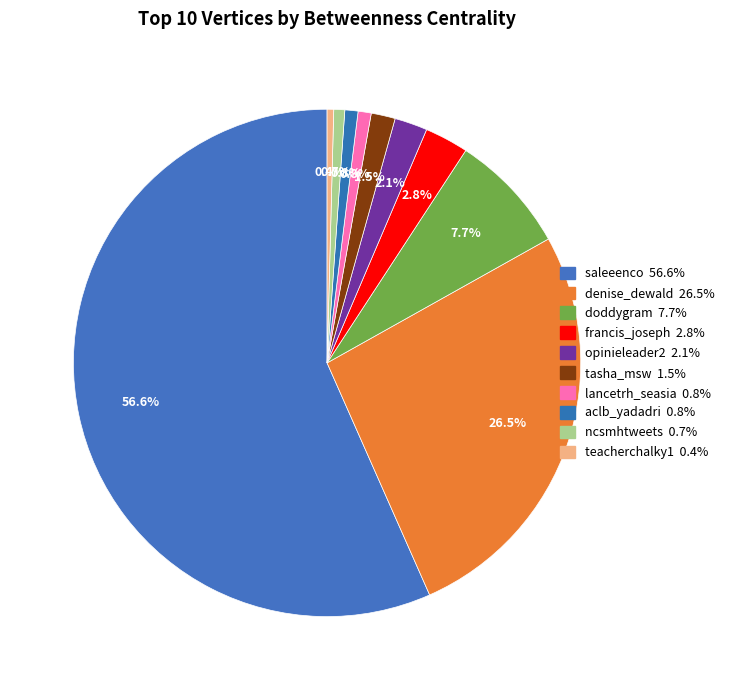

Between teacherchalky1 and ncsmhtweets, which is larger?

ncsmhtweets